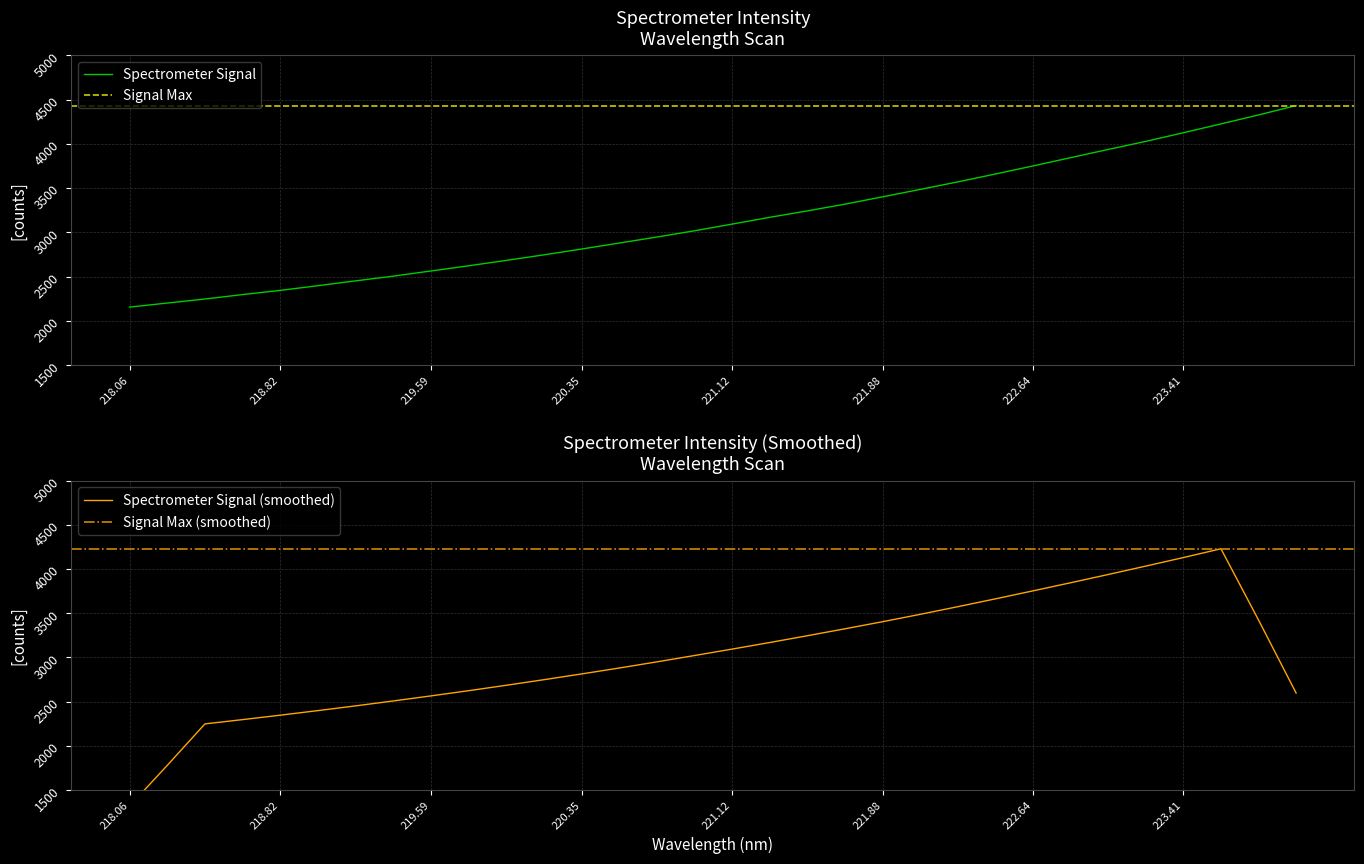

What is the change in value from 221.3083 to 221.4993?

+72.7